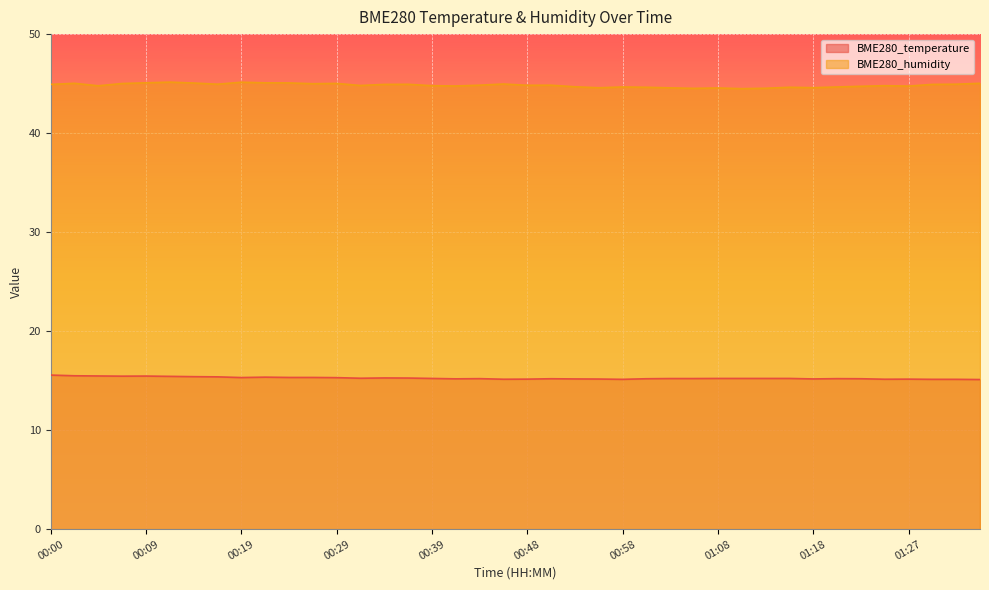

Is it true that BME280_temperature equals 15.2 at 01:10?

True